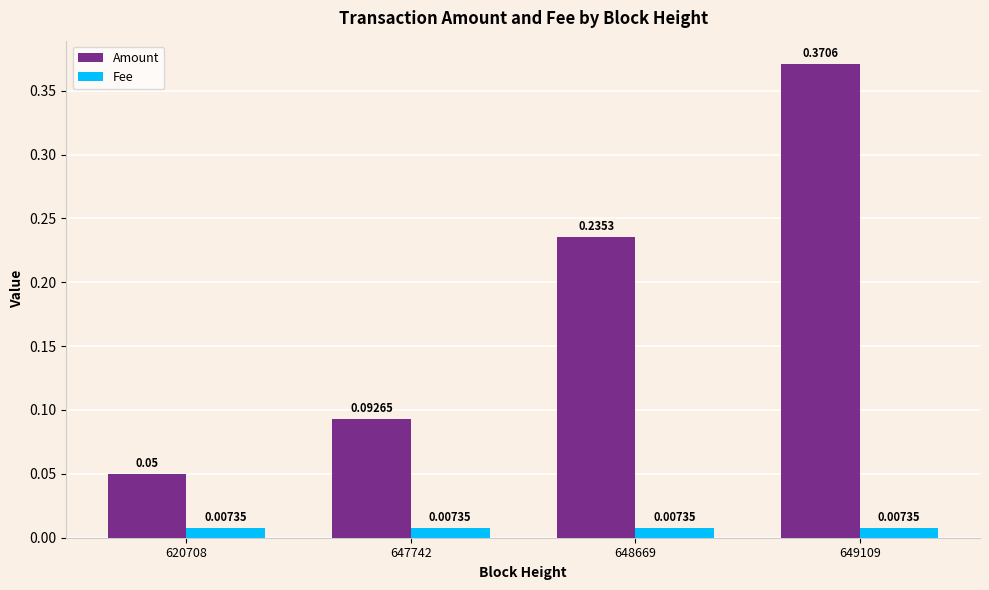

List the series in order of their overall mean, highest first.

Amount, Fee